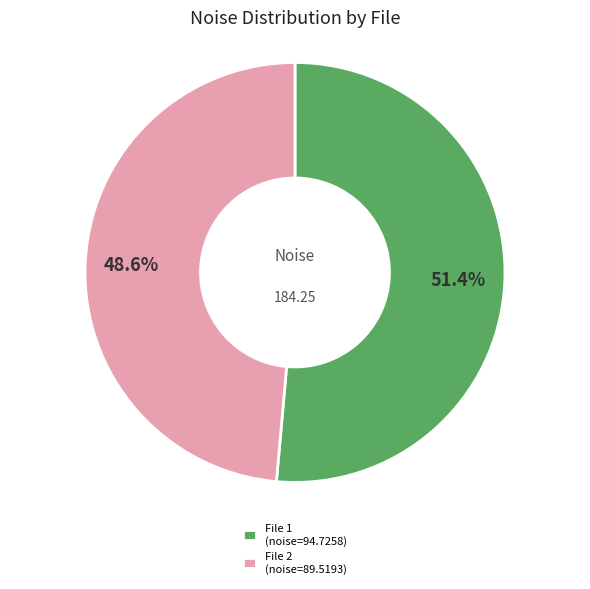

Approximately how many times larger is the value at File 1 (noise=94.7258) compared to File 2 (noise=89.5193)?

1.1